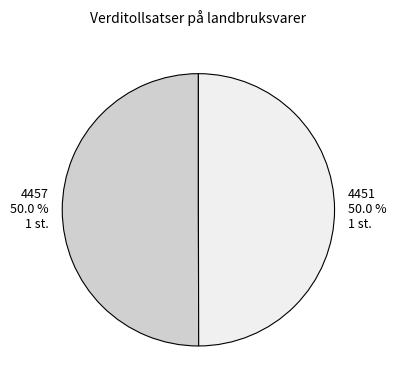

True or false: 4457 accounts for 44% of the total.

False